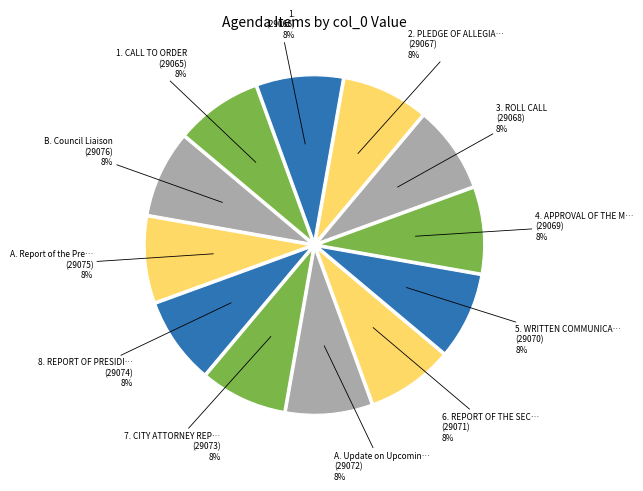

Which category has the smallest portion of the pie?

1. CALL TO ORDER